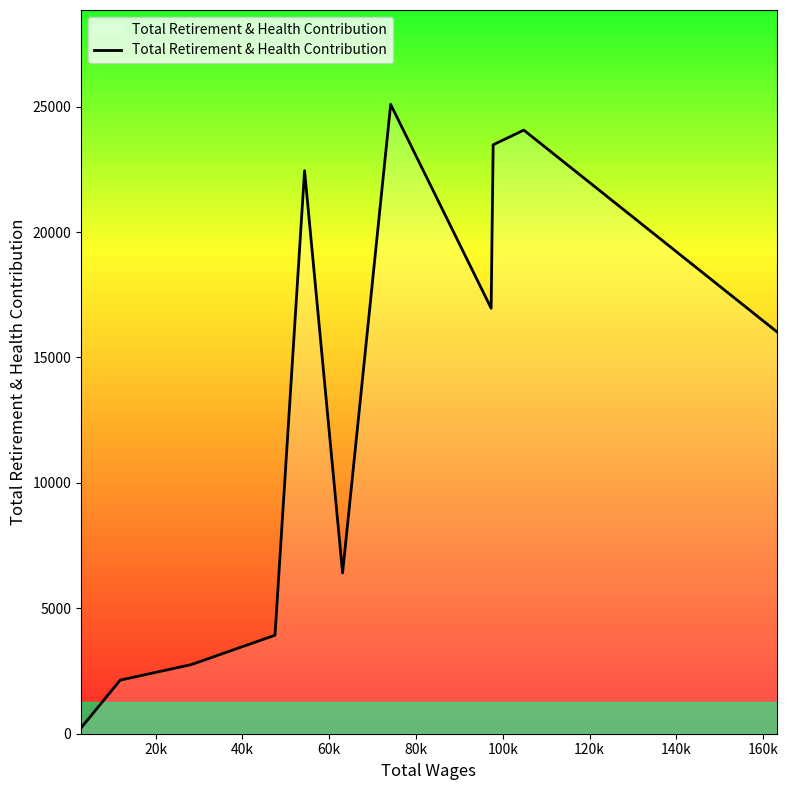

What is the maximum value shown in the chart?

25089